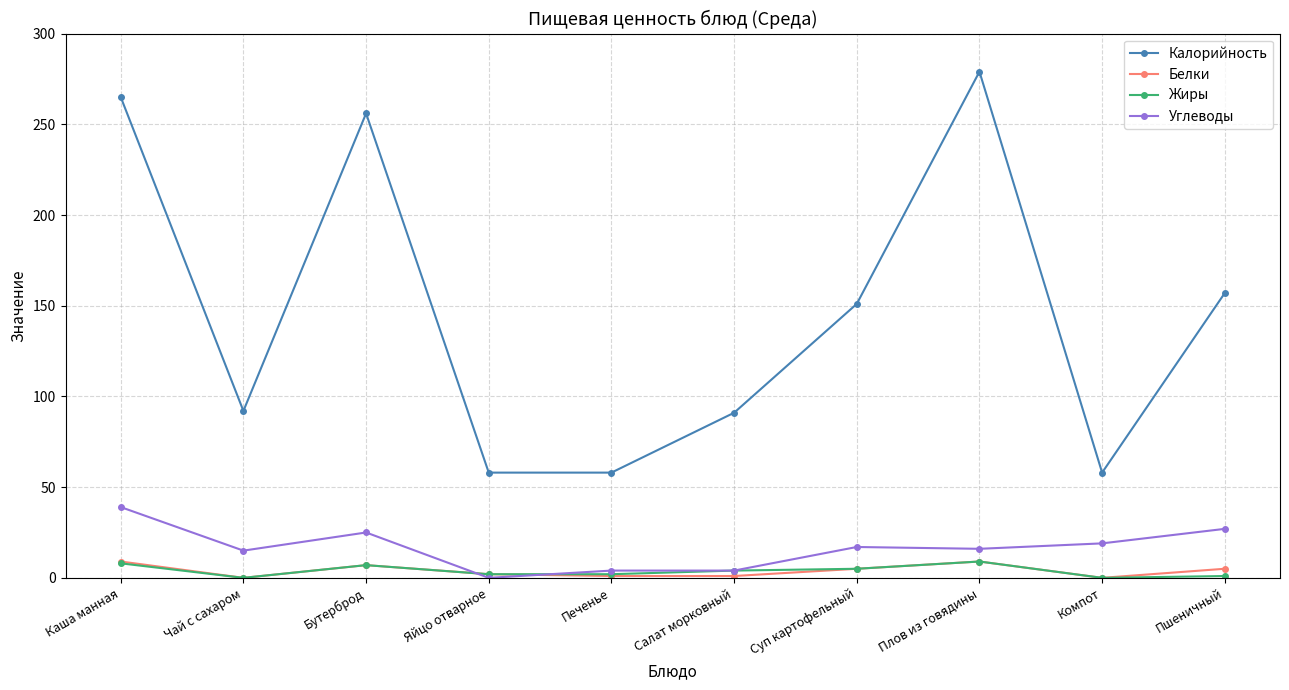

How many Белки values are between 1 and 7?

6